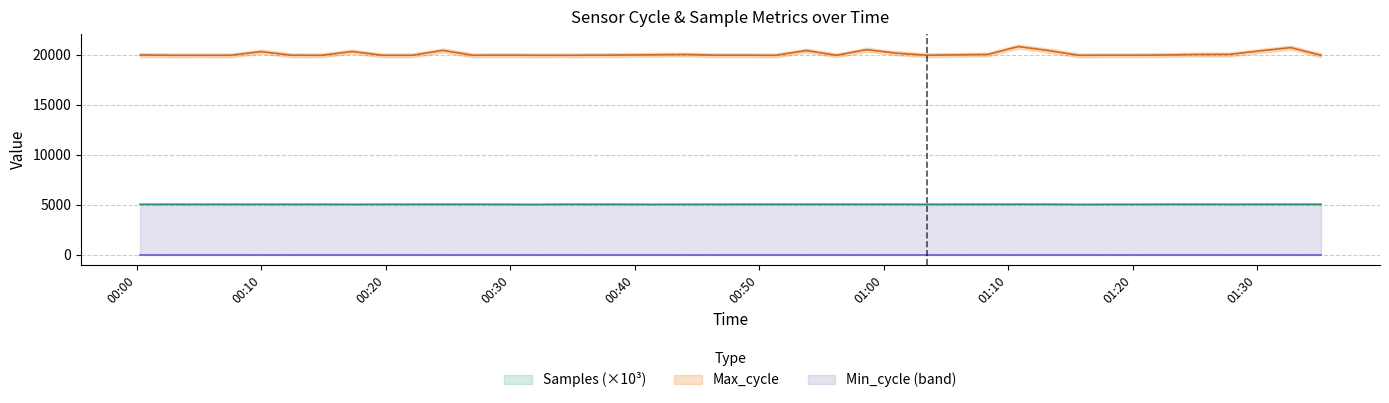

Is it true that Samples equals 5048.3 at 2023/08/20 00:19:43?

True